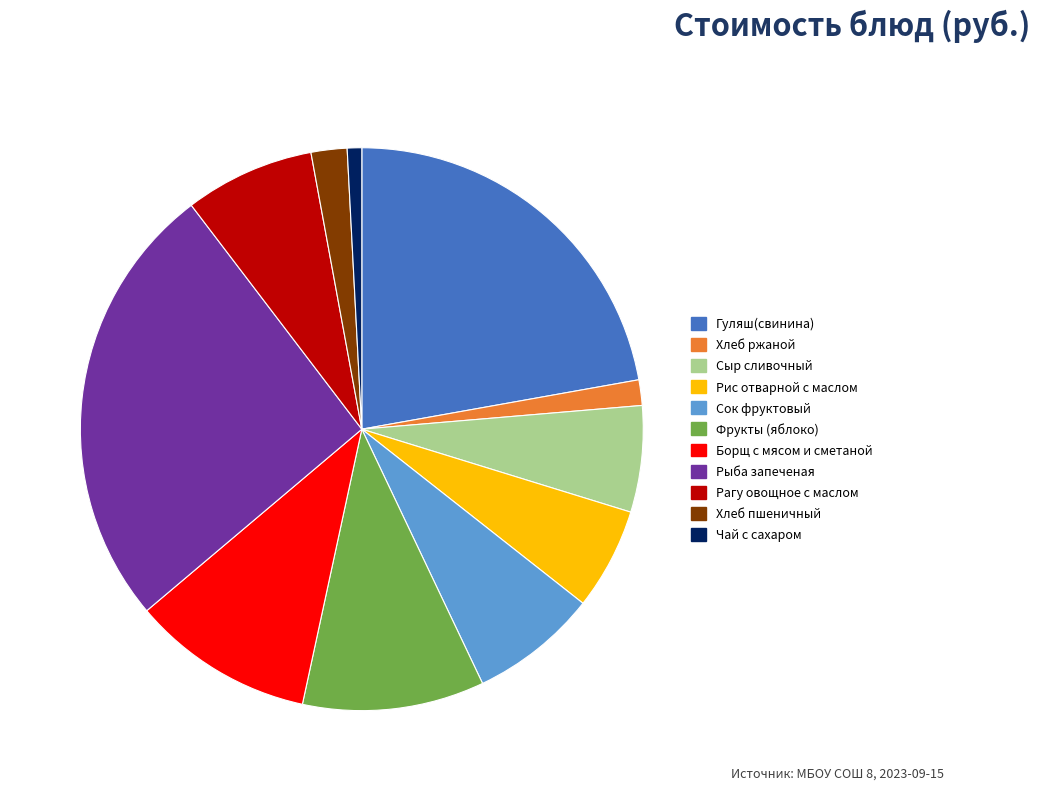

How many slices are in this pie chart?

11